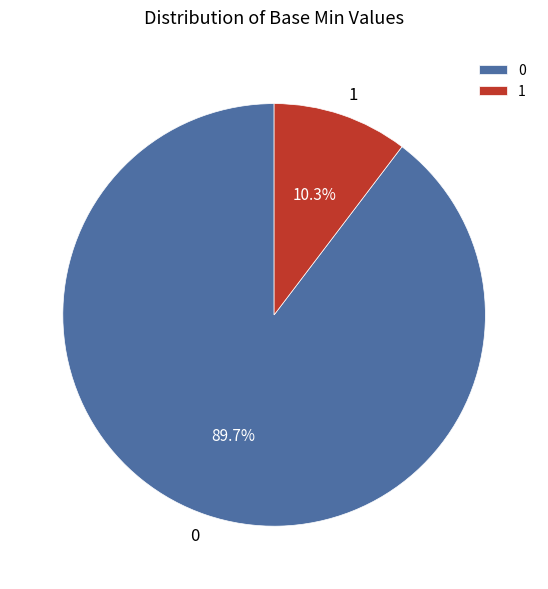

To the nearest percent, what is the average slice percentage?

50%